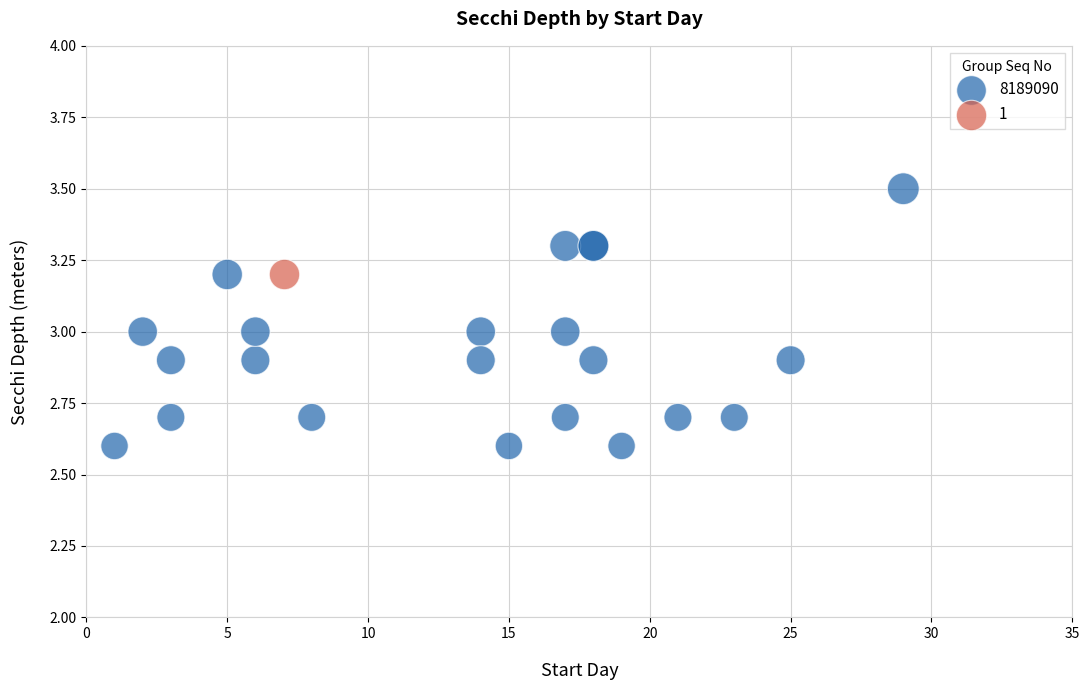

What are all the series names shown in the legend?

8189090, 1